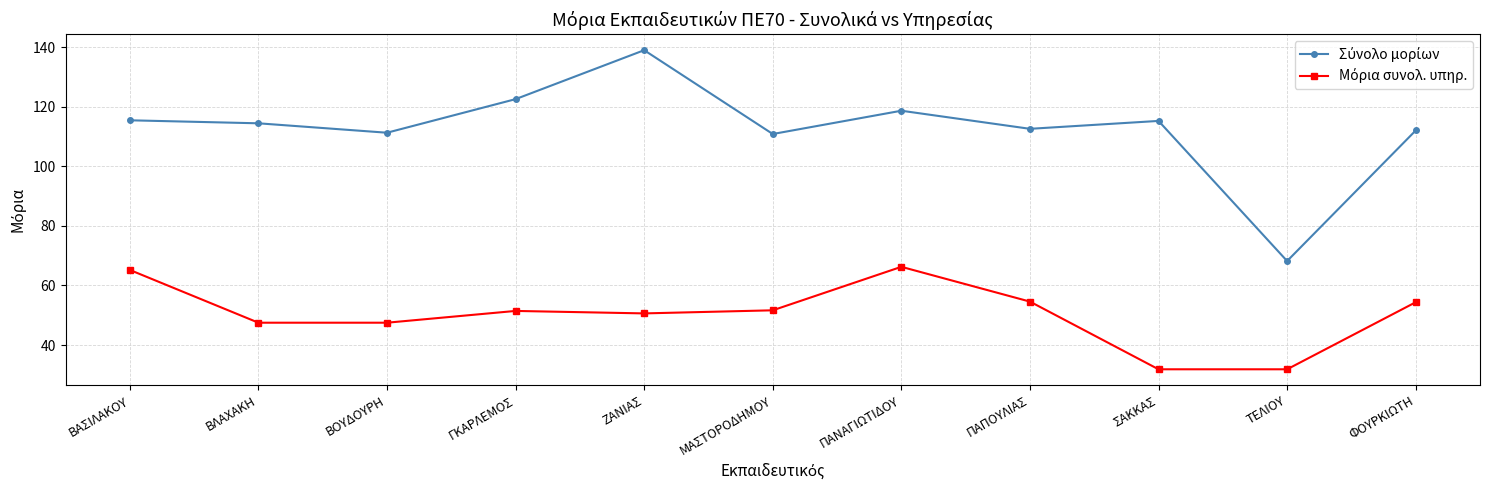

At how many categories does at least one series exceed 61?

11